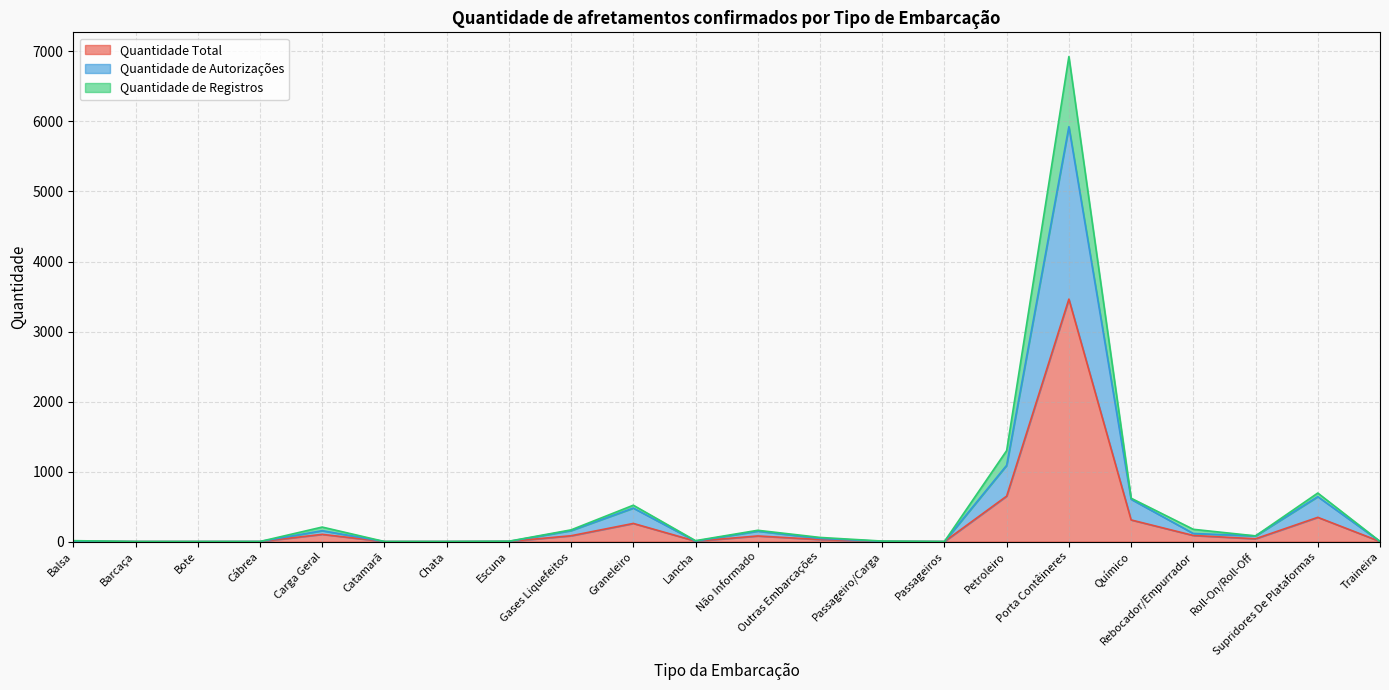

Does the chart display data point markers on the line(s)?

No